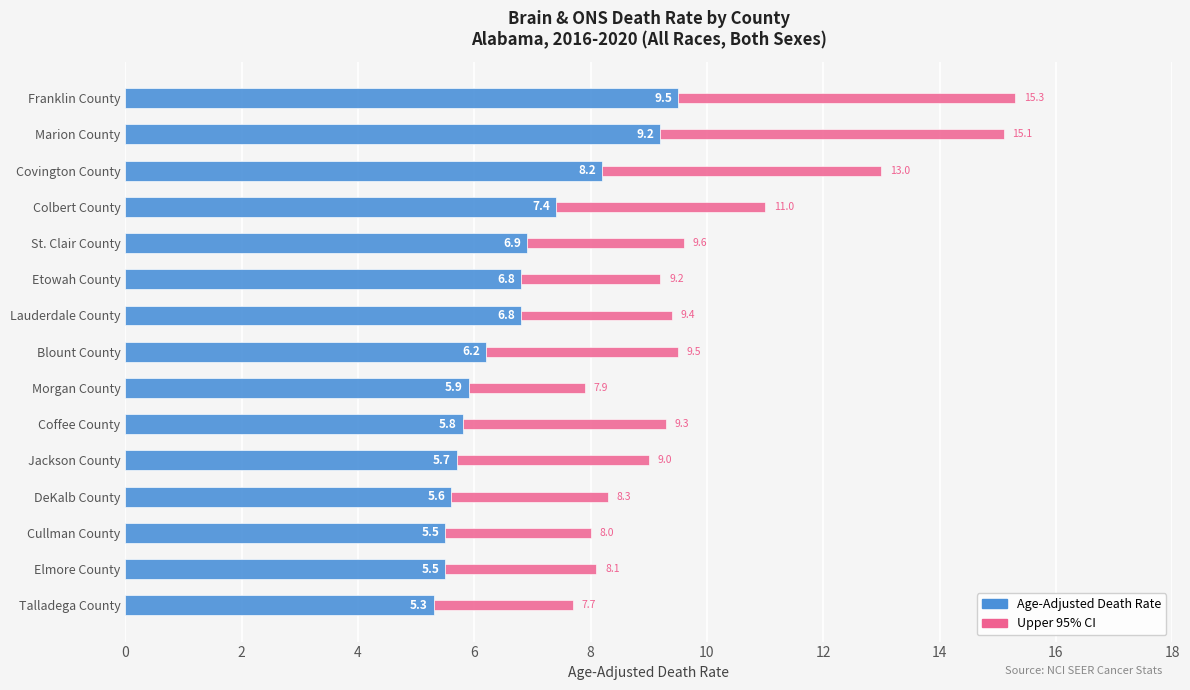

What is the total value across all series at Lauderdale County?

9.4